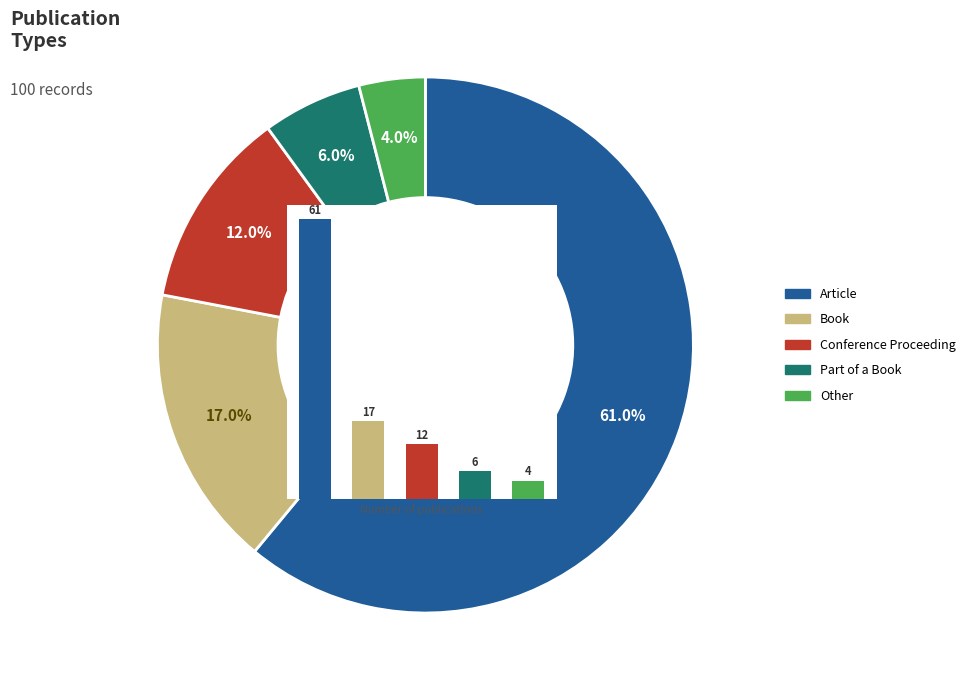

To the nearest percent, what is the combined percentage of Part of a Book and Other?

10%